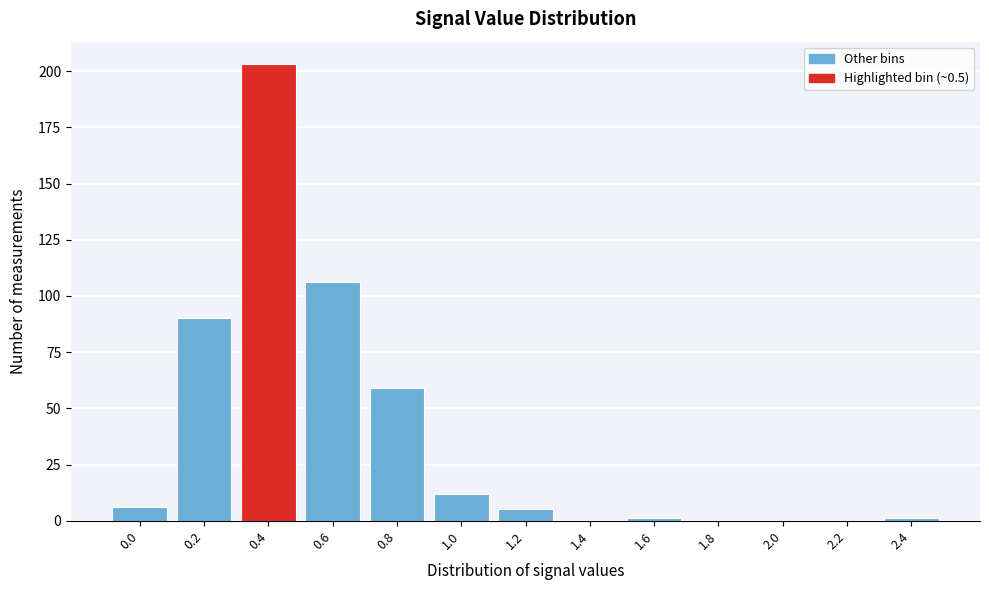

Reading left to right, list all the values displayed in this chart.

0.0=6	0.2=90	0.4=203	0.6=106	0.8=59	1.0=12	1.2=5	1.4=0	1.6=1	1.8=0	2.0=0	2.2=0	2.4=1